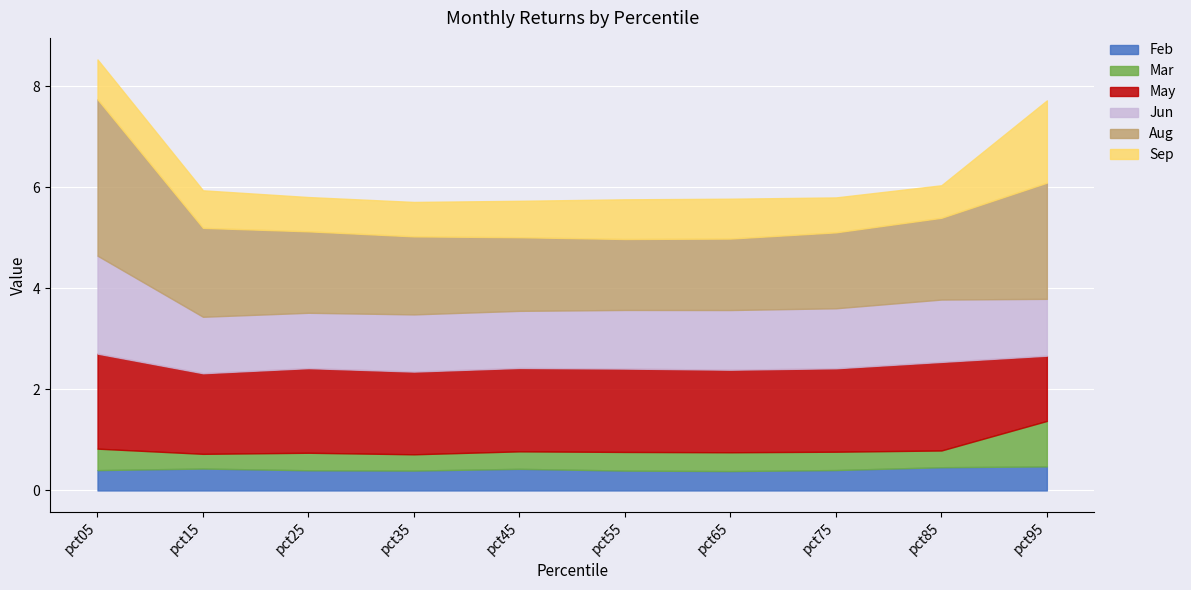

What is the difference between the highest and lowest values at pct25?

1.3